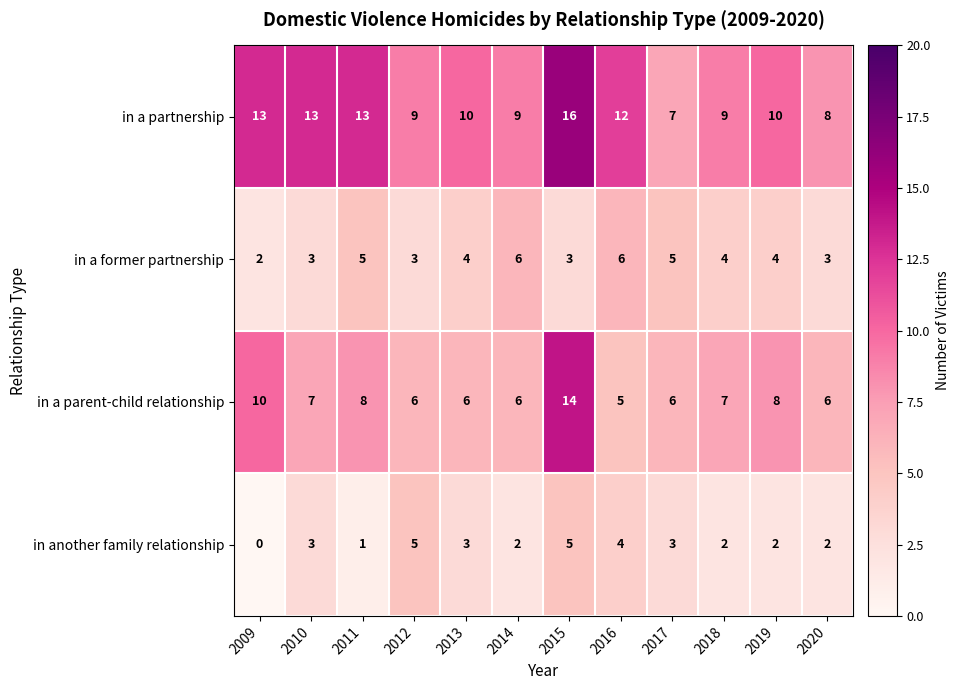

Is the value of in another family relationship at 2019 greater than the value of in a former partnership at 2020?

No